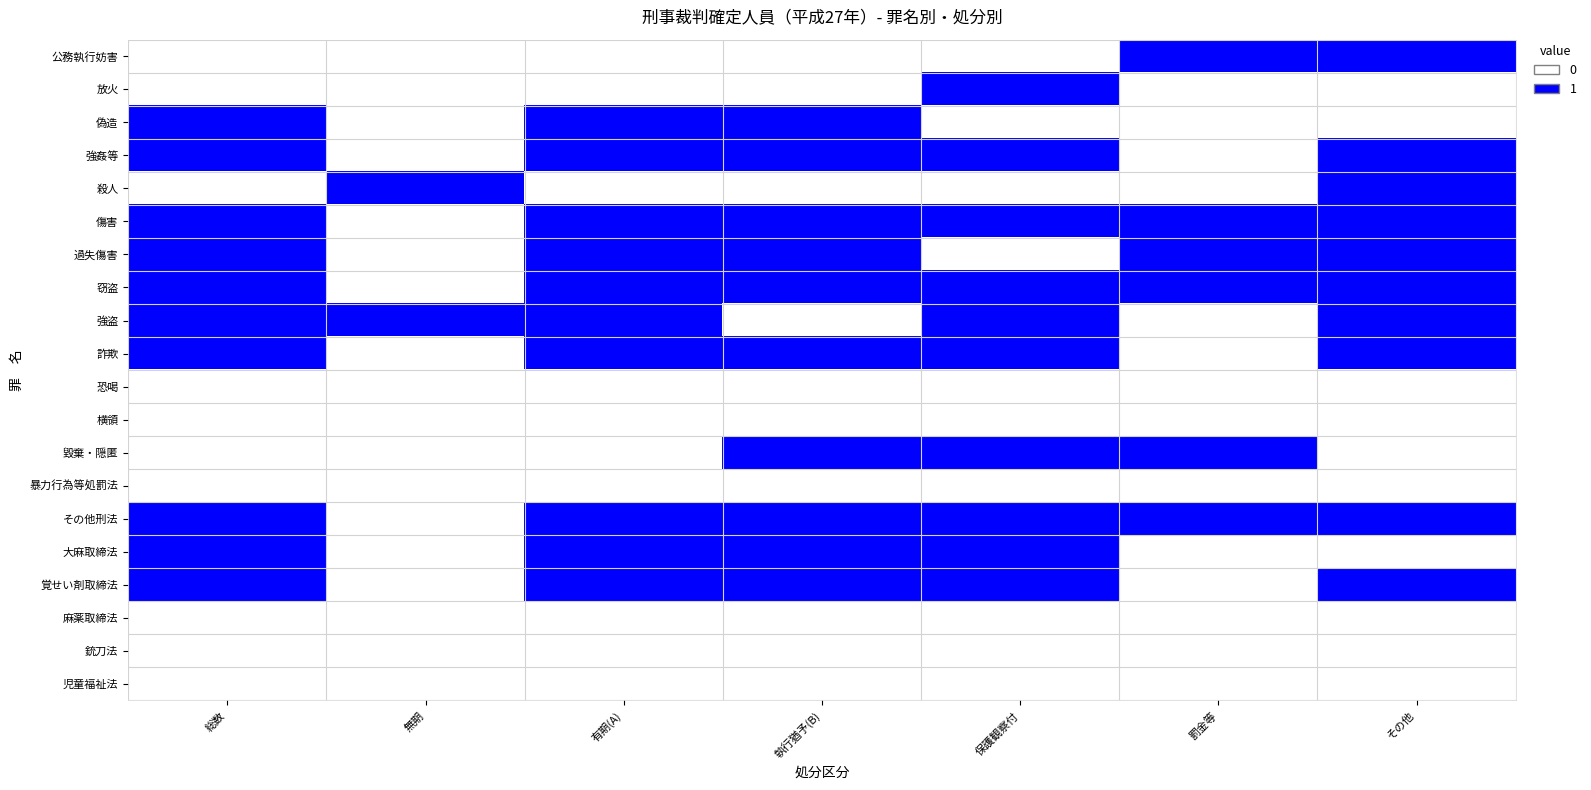

Reading left to right, list all the values displayed in this chart.

公務執行妨害: 総数=0	無期=0	有期(A)=0	執行猶予(B)=0	保護観察付=0	罰金等=1	その他=1
放火: 総数=0	無期=0	有期(A)=0	執行猶予(B)=0	保護観察付=1	罰金等=0	その他=0
偽造: 総数=1	無期=0	有期(A)=1	執行猶予(B)=1	保護観察付=0	罰金等=0	その他=0
強姦等: 総数=1	無期=0	有期(A)=1	執行猶予(B)=1	保護観察付=1	罰金等=0	その他=1
殺人: 総数=0	無期=1	有期(A)=0	執行猶予(B)=0	保護観察付=0	罰金等=0	その他=1
傷害: 総数=1	無期=0	有期(A)=1	執行猶予(B)=1	保護観察付=1	罰金等=1	その他=1
過失傷害: 総数=1	無期=0	有期(A)=1	執行猶予(B)=1	保護観察付=0	罰金等=1	その他=1
窃盗: 総数=1	無期=0	有期(A)=1	執行猶予(B)=1	保護観察付=1	罰金等=1	その他=1
強盗: 総数=1	無期=1	有期(A)=1	執行猶予(B)=0	保護観察付=1	罰金等=0	その他=1
詐欺: 総数=1	無期=0	有期(A)=1	執行猶予(B)=1	保護観察付=1	罰金等=0	その他=1
恐喝: 総数=0	無期=0	有期(A)=0	執行猶予(B)=0	保護観察付=0	罰金等=0	その他=0
横領: 総数=0	無期=0	有期(A)=0	執行猶予(B)=0	保護観察付=0	罰金等=0	その他=0
毀棄・隠匿: 総数=0	無期=0	有期(A)=0	執行猶予(B)=1	保護観察付=1	罰金等=1	その他=0
暴力行為等処罰法: 総数=0	無期=0	有期(A)=0	執行猶予(B)=0	保護観察付=0	罰金等=0	その他=0
その他刑法: 総数=1	無期=0	有期(A)=1	執行猶予(B)=1	保護観察付=1	罰金等=1	その他=1
大麻取締法: 総数=1	無期=0	有期(A)=1	執行猶予(B)=1	保護観察付=1	罰金等=0	その他=0
覚せい剤取締法: 総数=1	無期=0	有期(A)=1	執行猶予(B)=1	保護観察付=1	罰金等=0	その他=1
麻薬取締法: 総数=0	無期=0	有期(A)=0	執行猶予(B)=0	保護観察付=0	罰金等=0	その他=0
銃刀法: 総数=0	無期=0	有期(A)=0	執行猶予(B)=0	保護観察付=0	罰金等=0	その他=0
児童福祉法: 総数=0	無期=0	有期(A)=0	執行猶予(B)=0	保護観察付=0	罰金等=0	その他=0